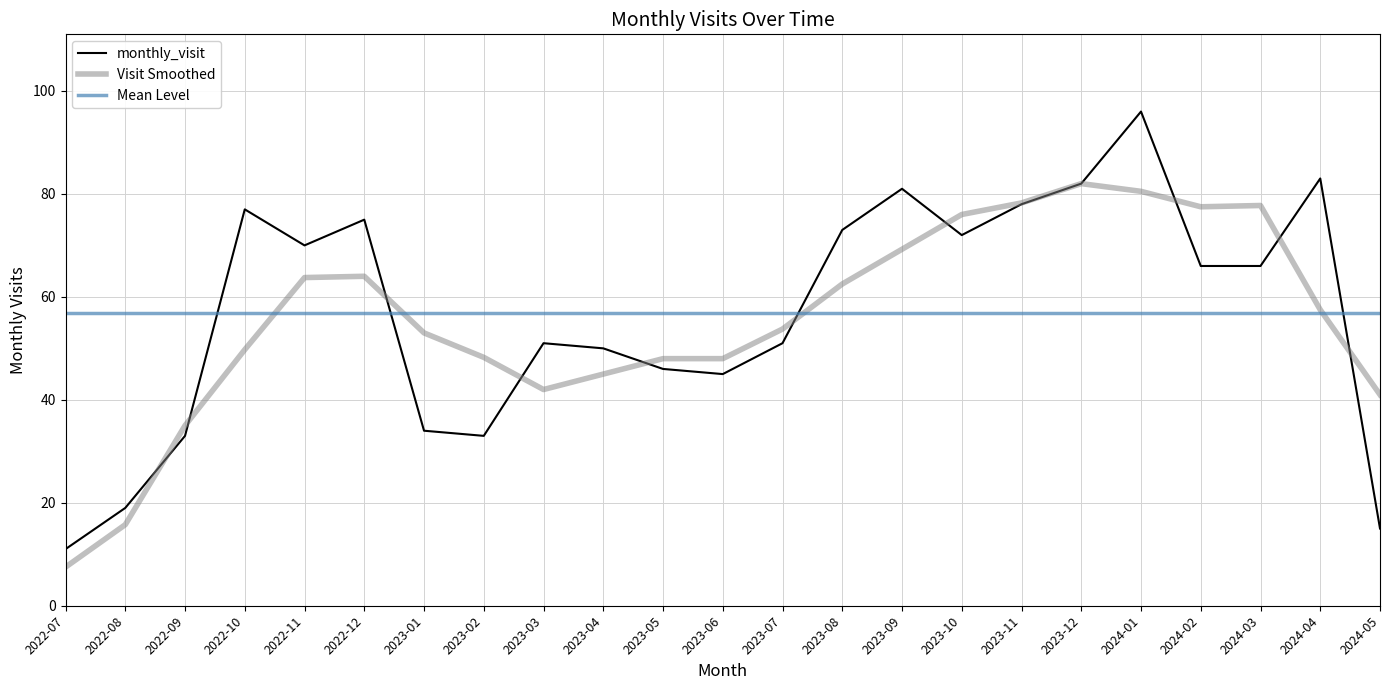

What is the maximum value shown in the chart?

96.0